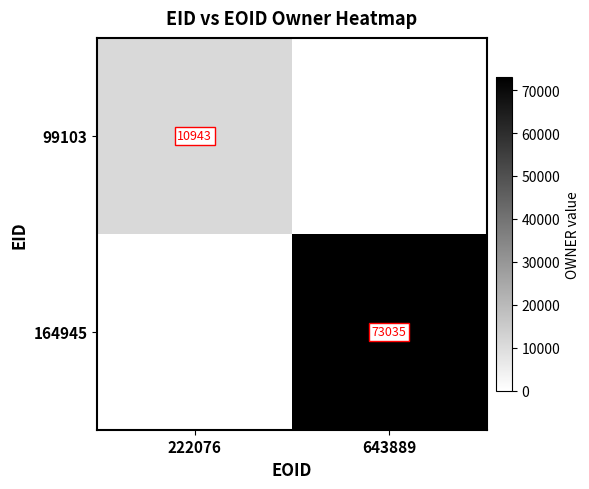

True or false: 99103 has a value of 16271 at 222076.

False